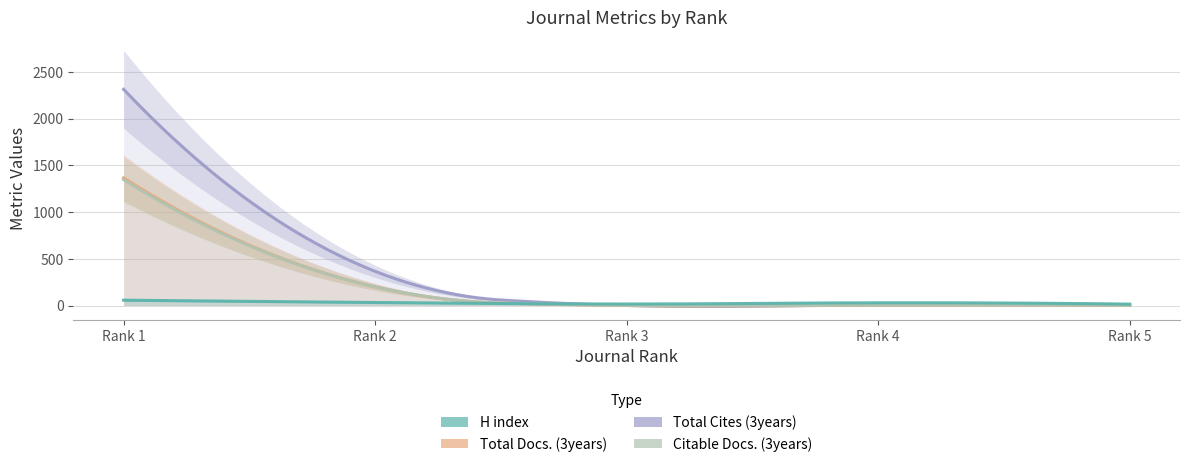

What is the maximum value for Total Docs. (3years)?

1366